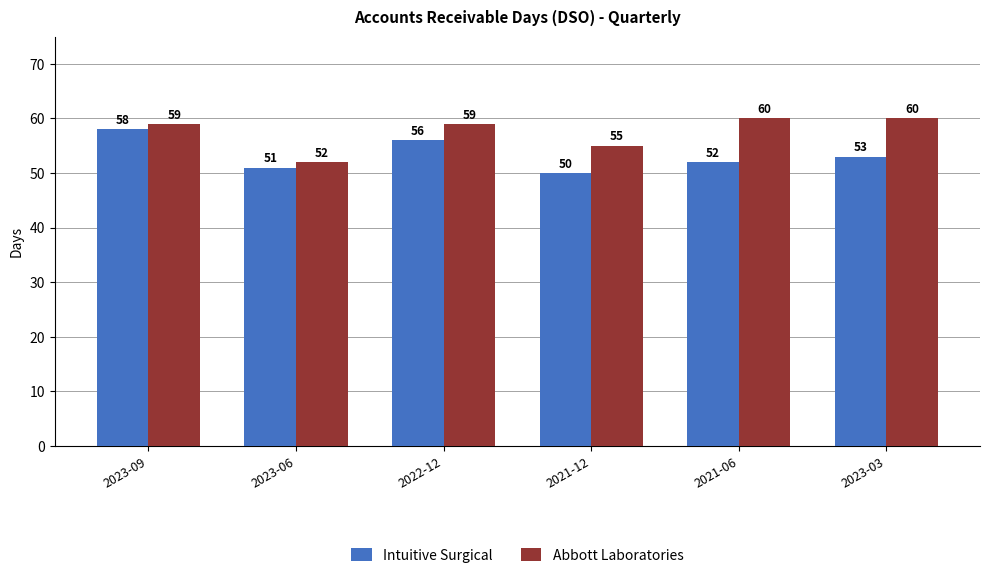

How many series are shown in this chart?

2